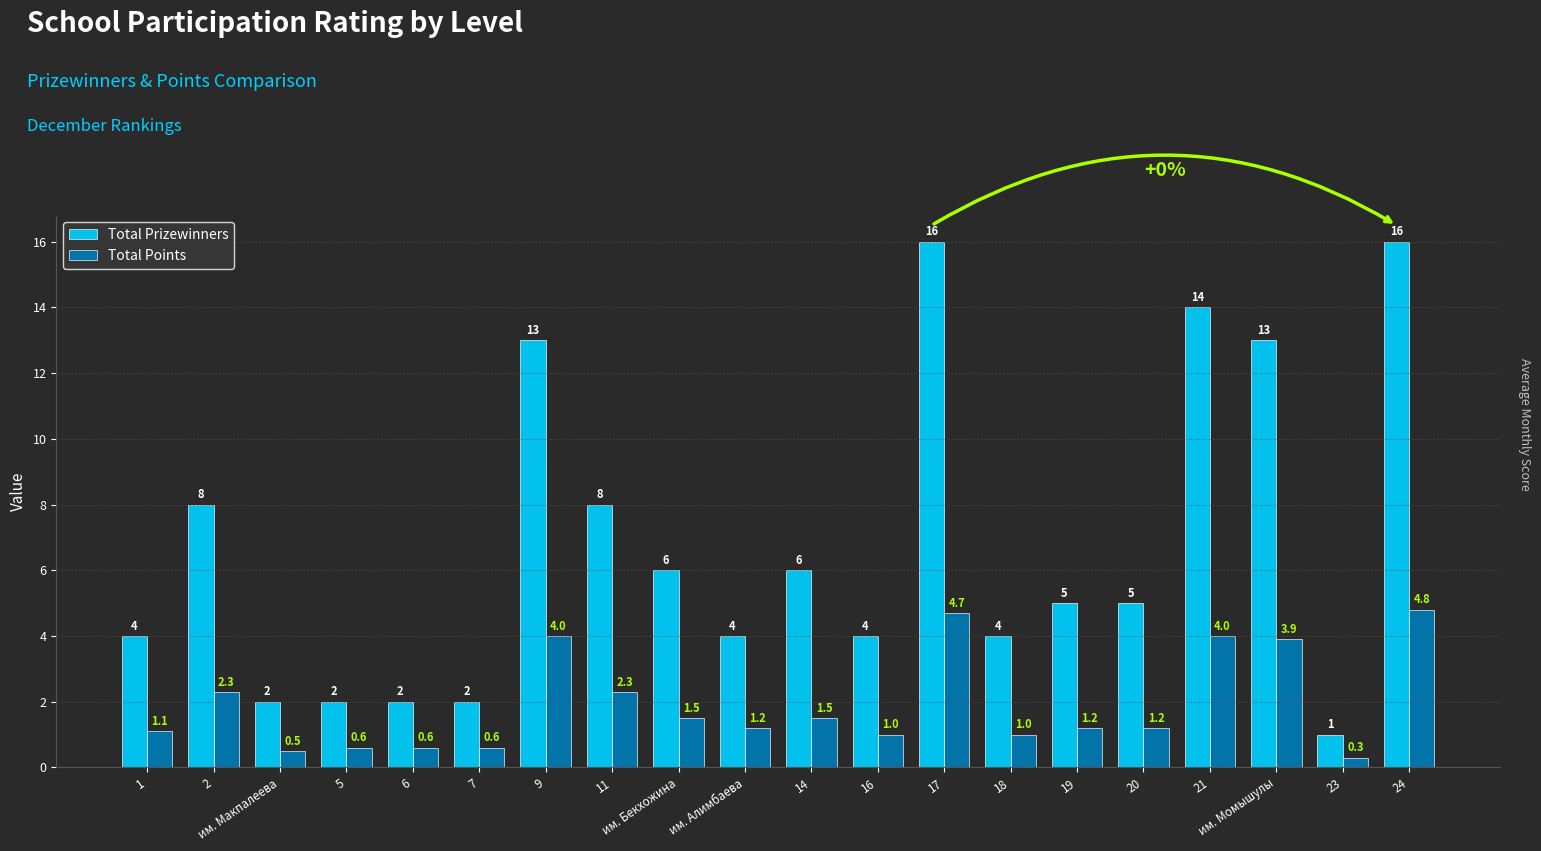

What is the maximum value shown in the chart?

16.0